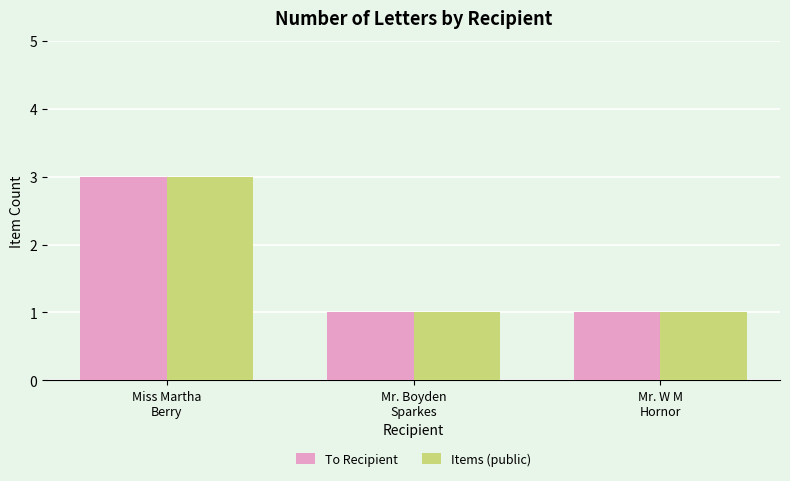

At which category does the chart reach its peak across all series?

Miss Martha
Berry